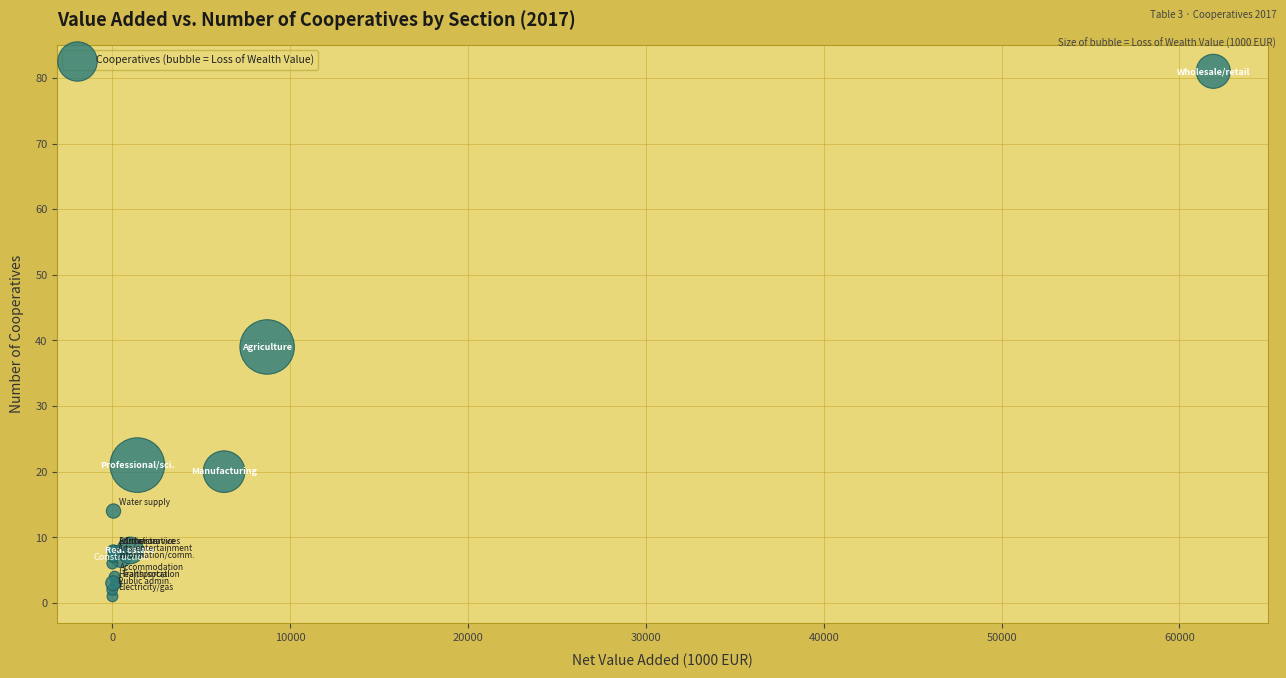

What Y value in the scatter plot is closest to 41?

39